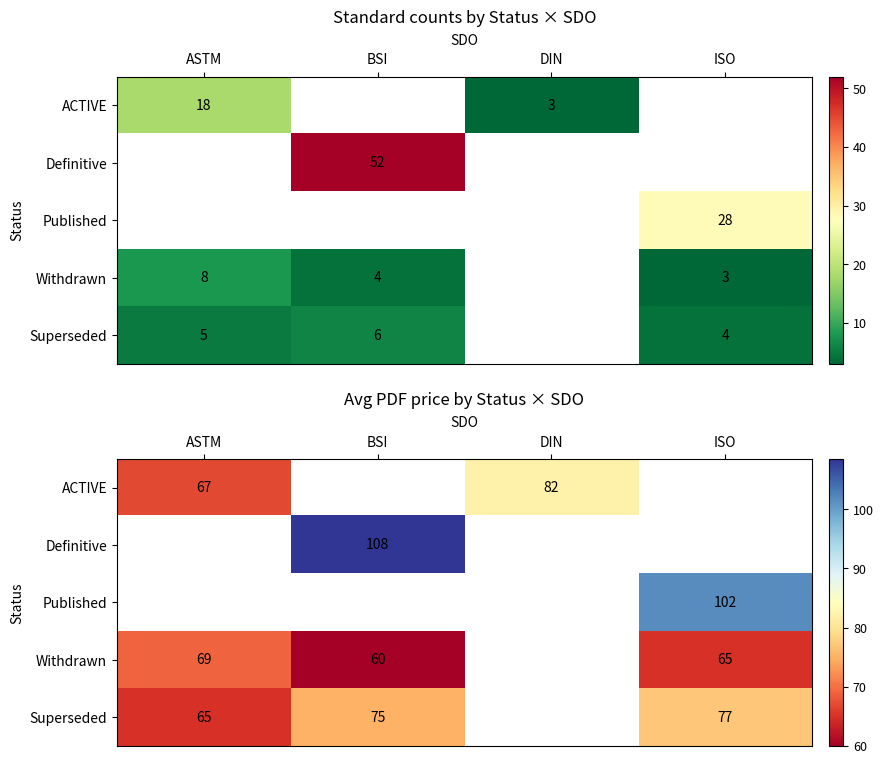

Is it true that Withdrawn equals 19.6 at ASTM?

False